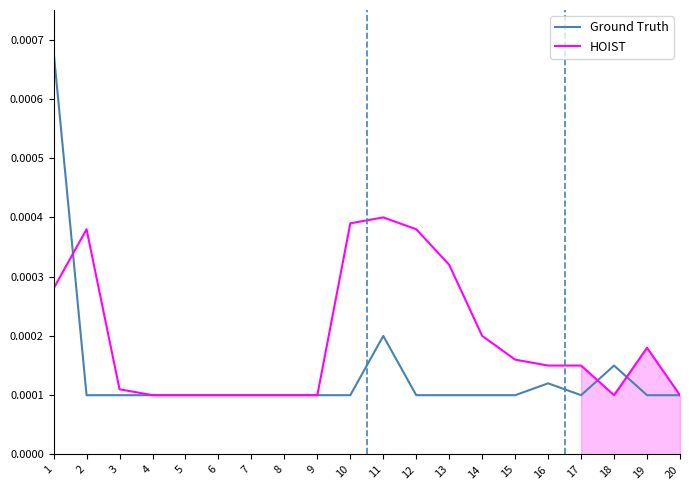

At which label does Ground Truth reach its minimum?

2